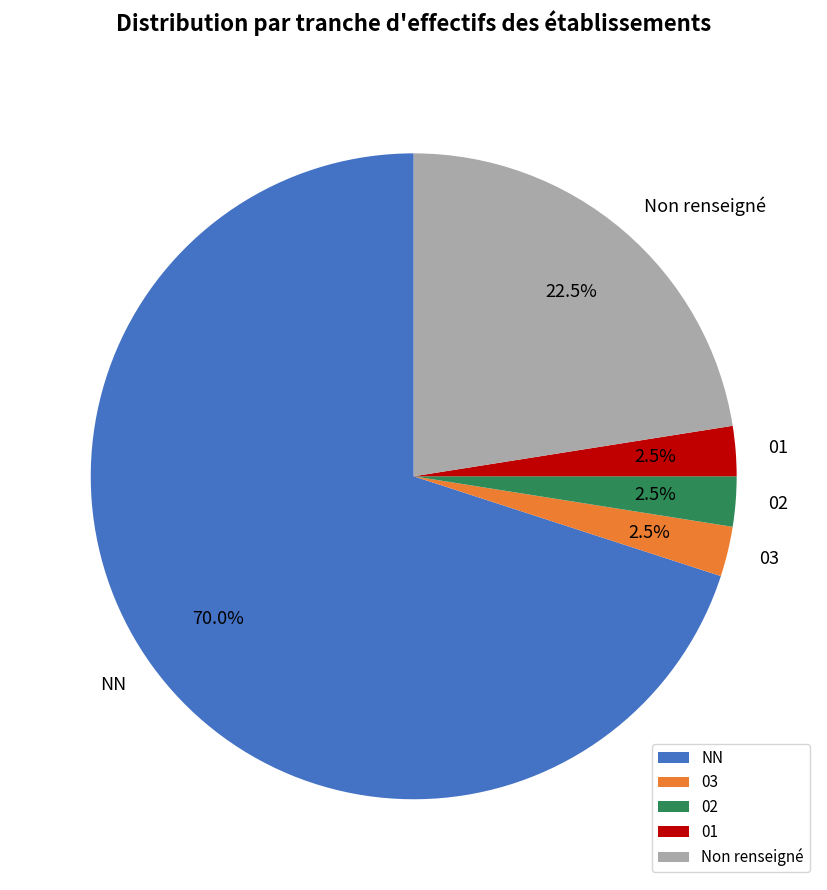

Is there a majority slice in this chart?

Yes